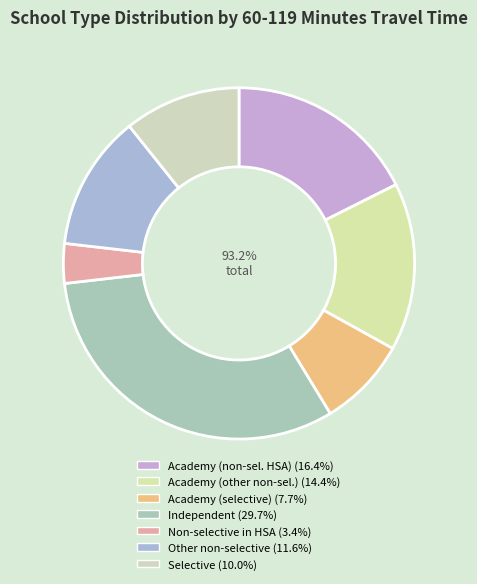

How many segments does this pie chart have?

7